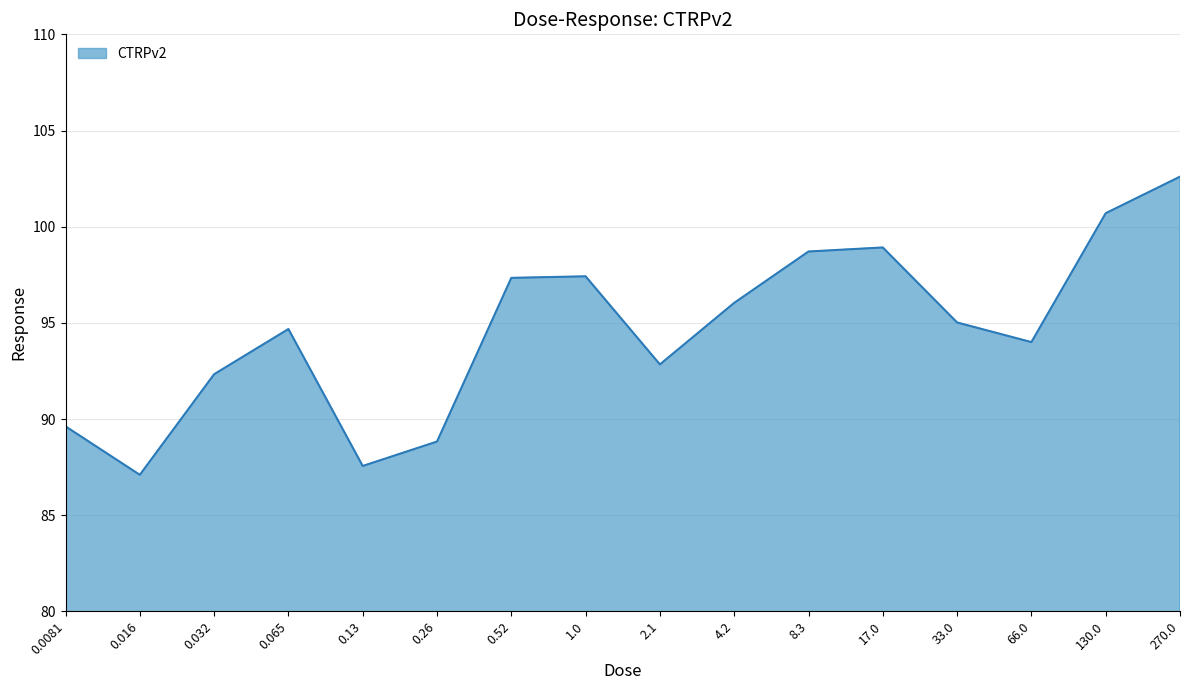

What is the difference between the values at 130.0 and 66.0?

6.7